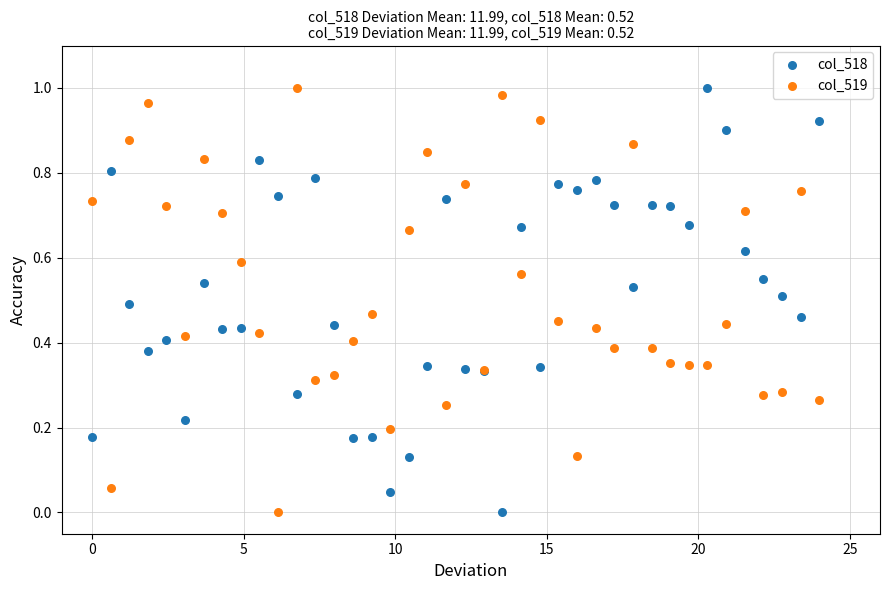

What are all the series names shown in the legend?

col_518, col_519